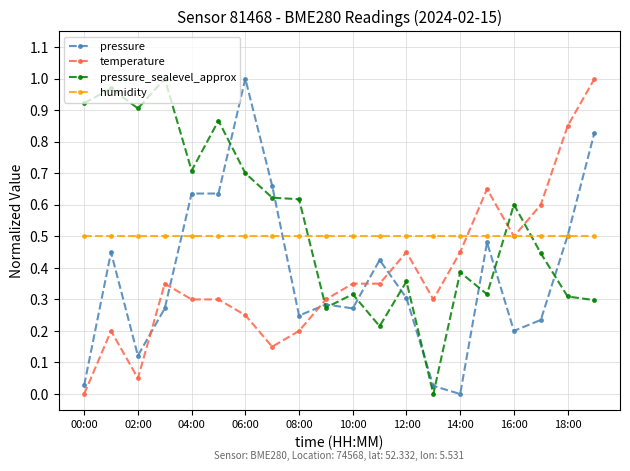

What are all the series names shown in the legend?

pressure, temperature, pressure_sealevel_approx, humidity